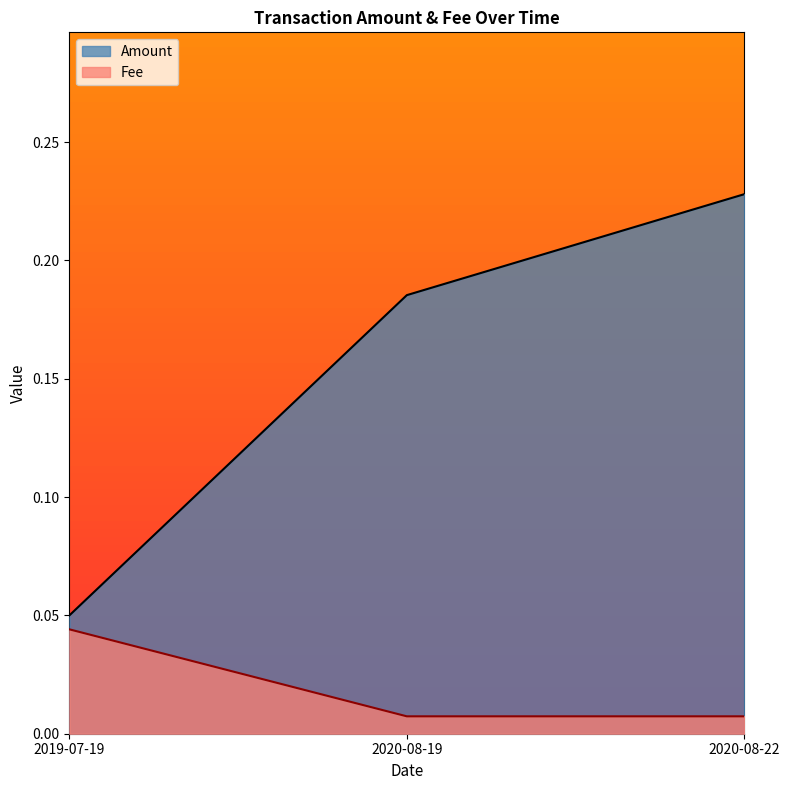

Is it true that Fee equals 0.0 at 2019-07-19?

True